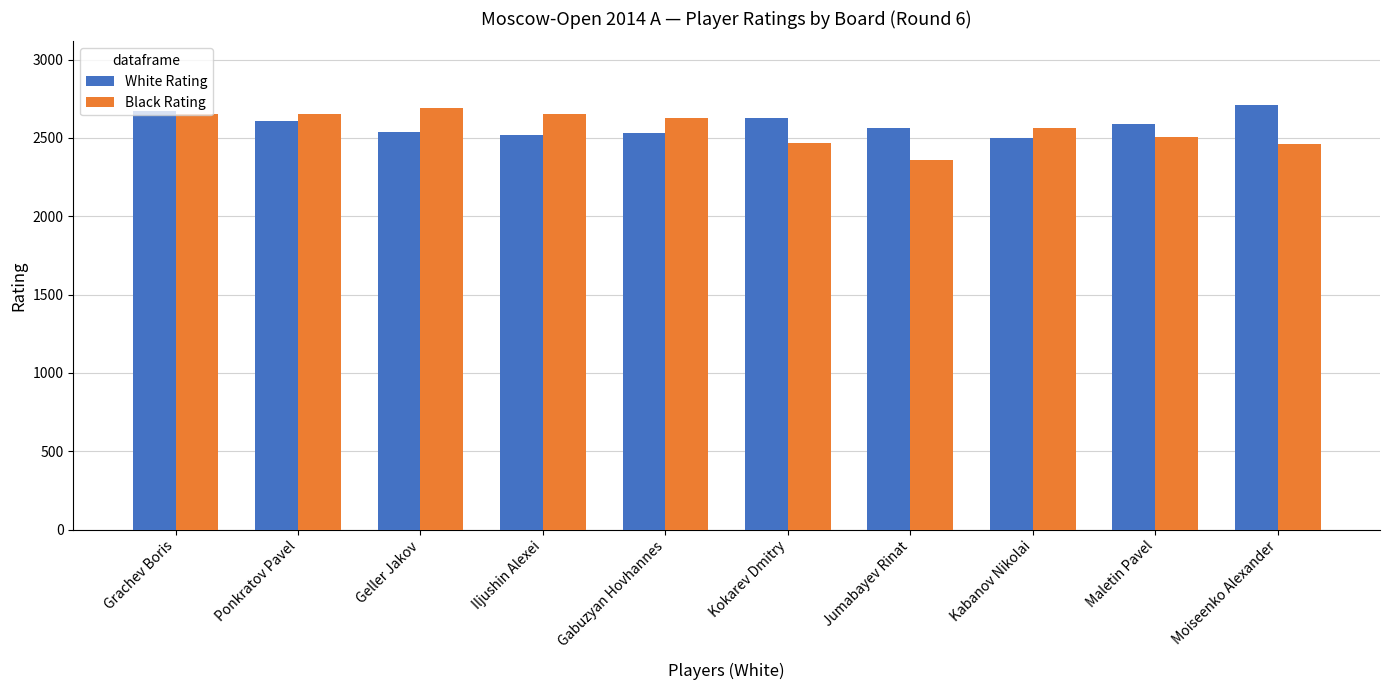

At Geller Jakov, list the series in order from smallest to largest.

White Rating, Black Rating